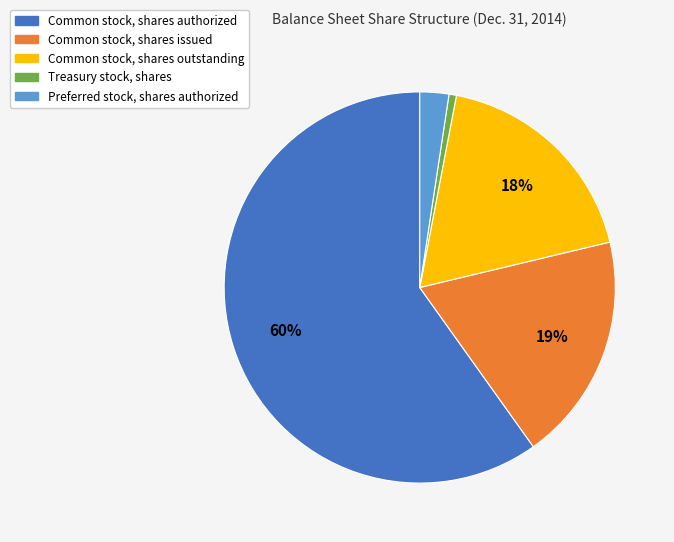

Is it true that Common stock, shares issued is 11% of the pie?

False